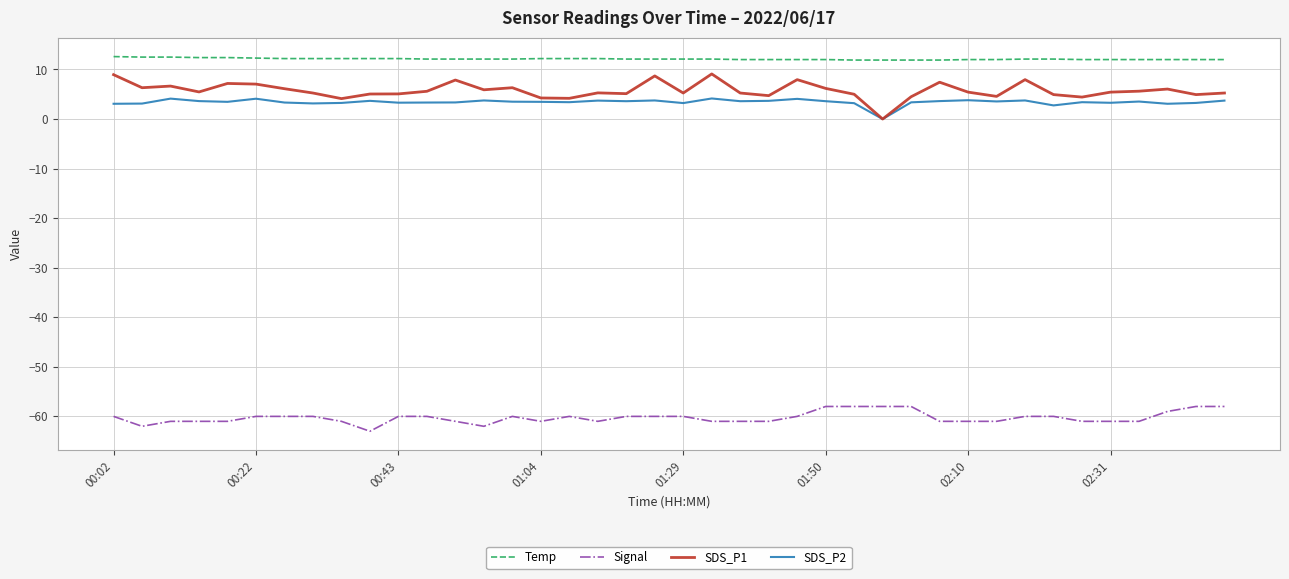

Which series has the largest total across all categories?

Temp